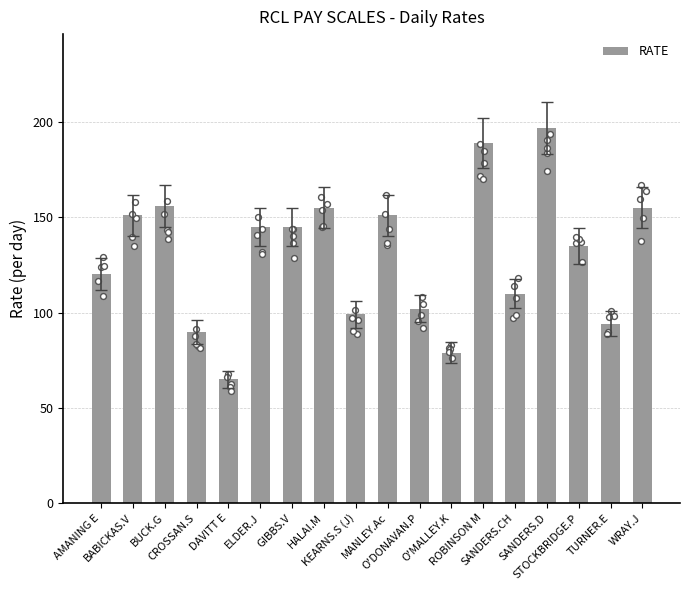

Between HALAI.M and ELDER.J, which is larger?

HALAI.M